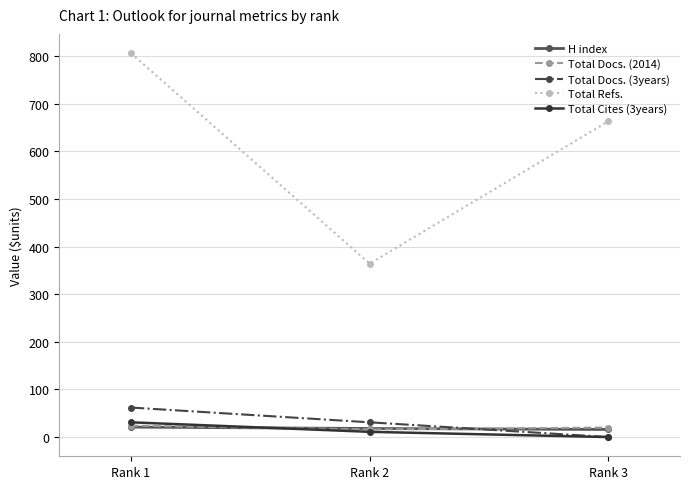

Which series has the widest spread of values?

Total Refs.